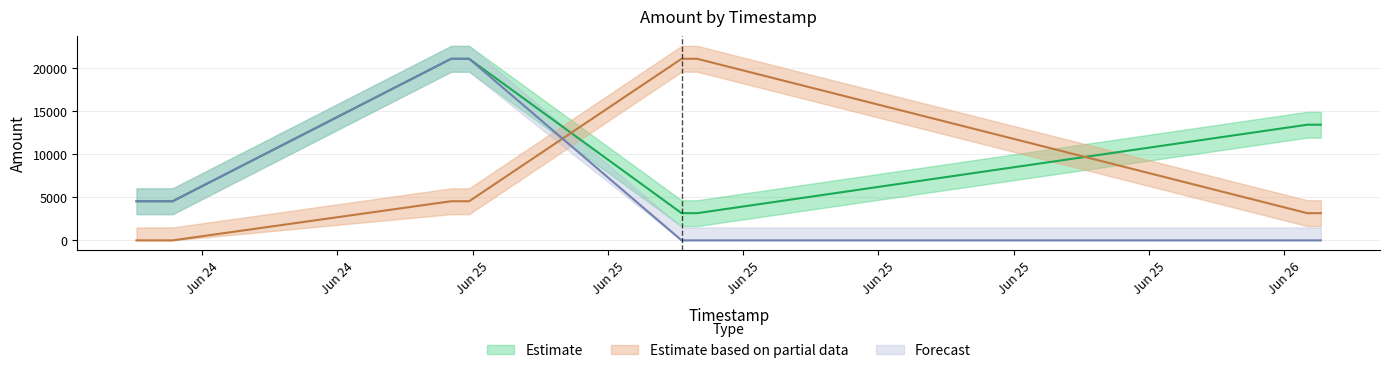

At how many categories does at least one series exceed 3045?

8